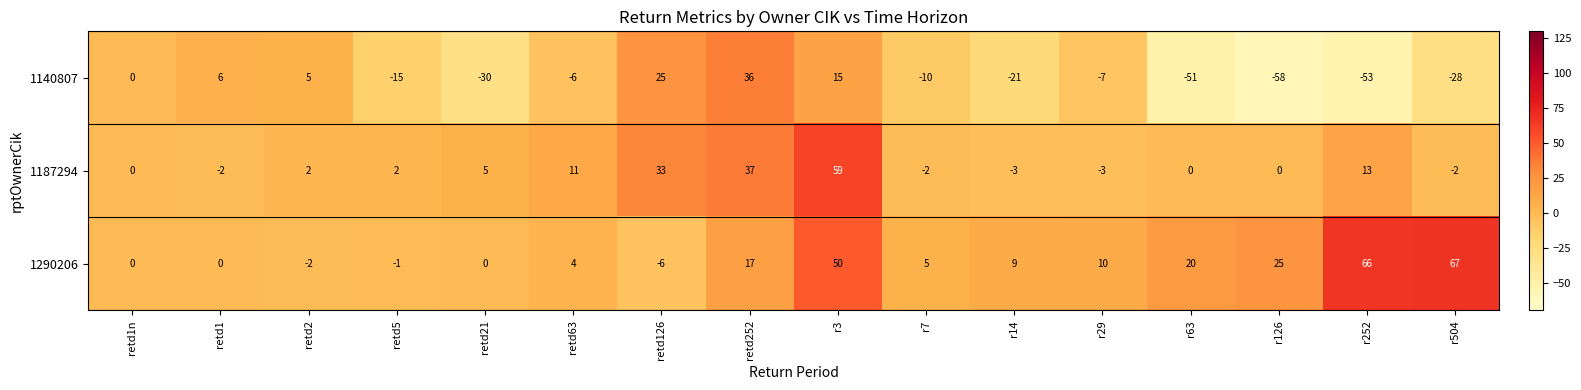

List the series in order of their peak value, highest first.

1290206, 1187294, 1140807